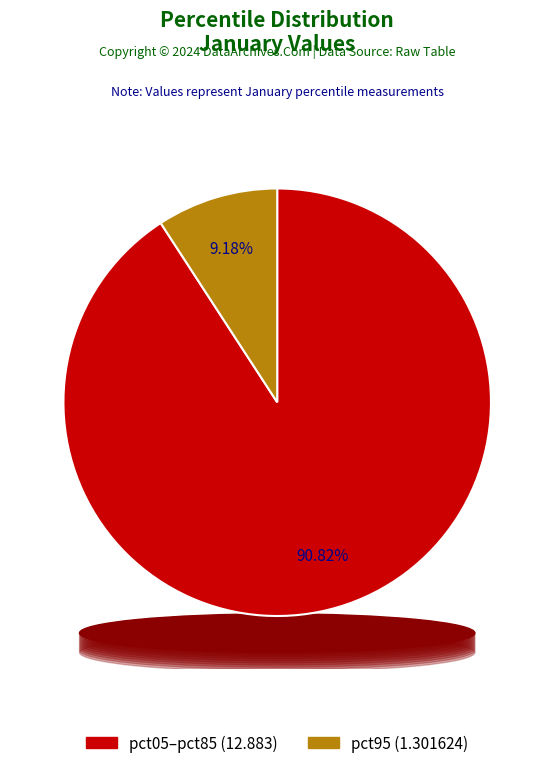

Do pct95 and pct45 together represent more than half of the pie?

No